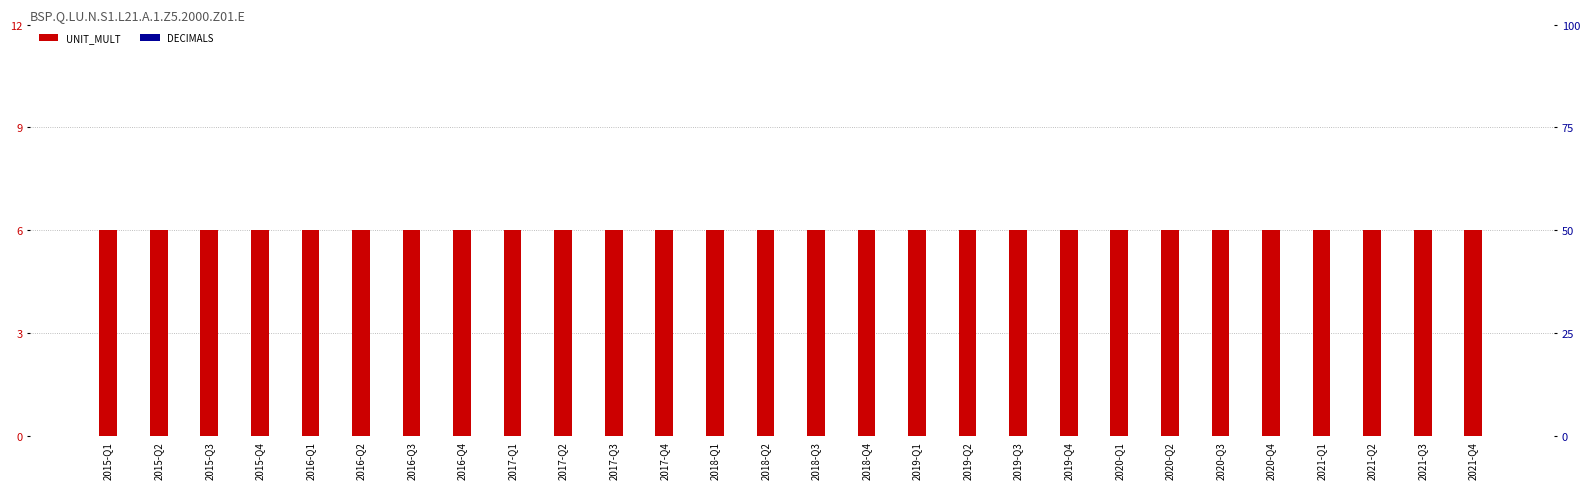

The UNIT_MULT series shows 9 at 2019-Q1. True or false?

False